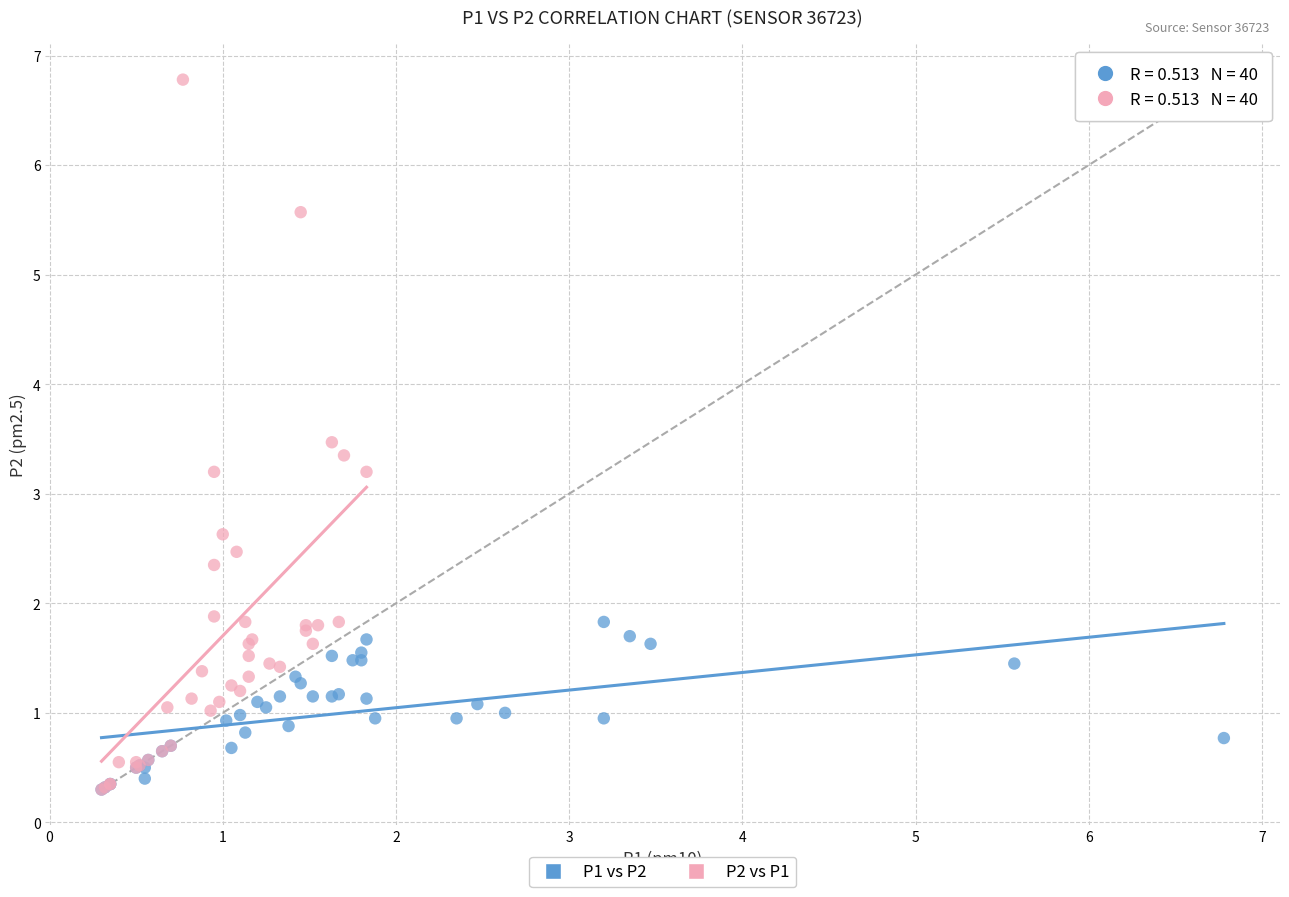

Which series reaches the maximum Y coordinate?

P2 vs P1